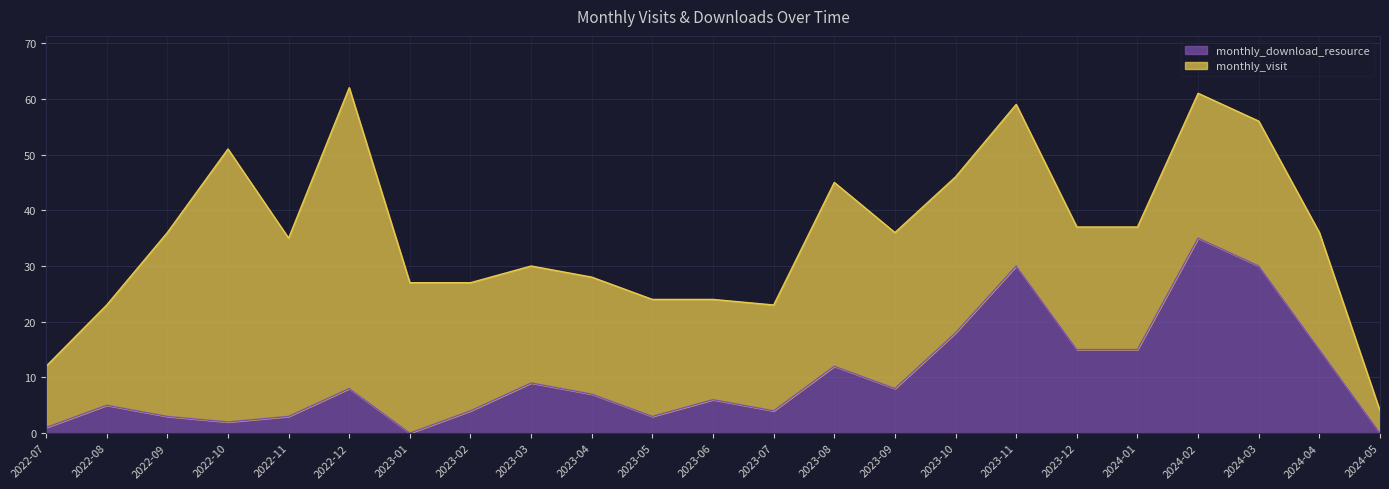

What position from the right is 2023-03?

15